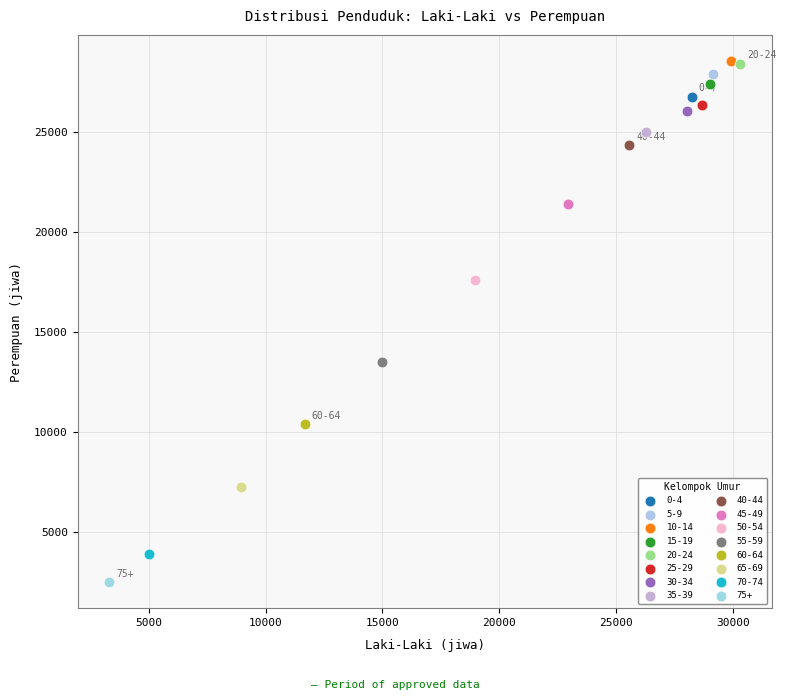

What are all the series names shown in the legend?

0-4, 5-9, 10-14, 15-19, 20-24, 25-29, 30-34, 35-39, 40-44, 45-49, 50-54, 55-59, 60-64, 65-69, 70-74, 75+